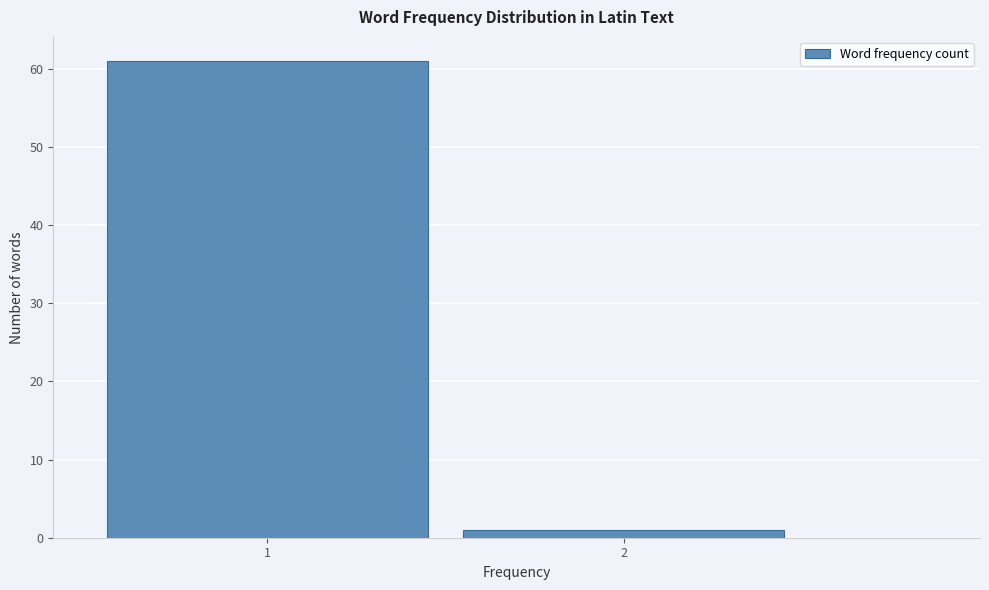

Reading right to left, list all the values displayed in this chart.

1	61